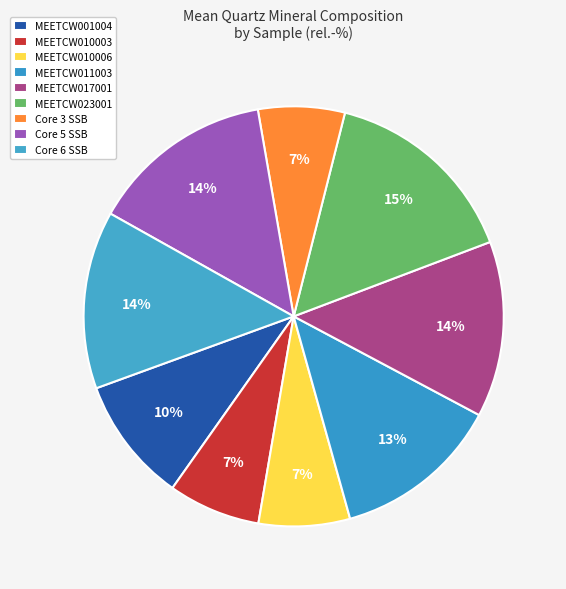

How many segments does this pie chart have?

9